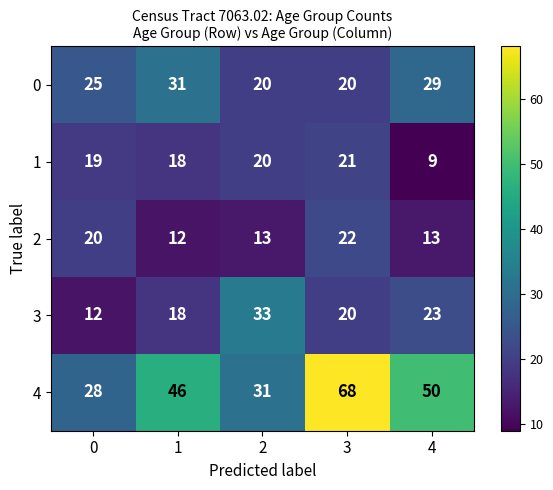

Rank the categories by 4 value from lowest to highest.

0, 2, 1, 4, 3